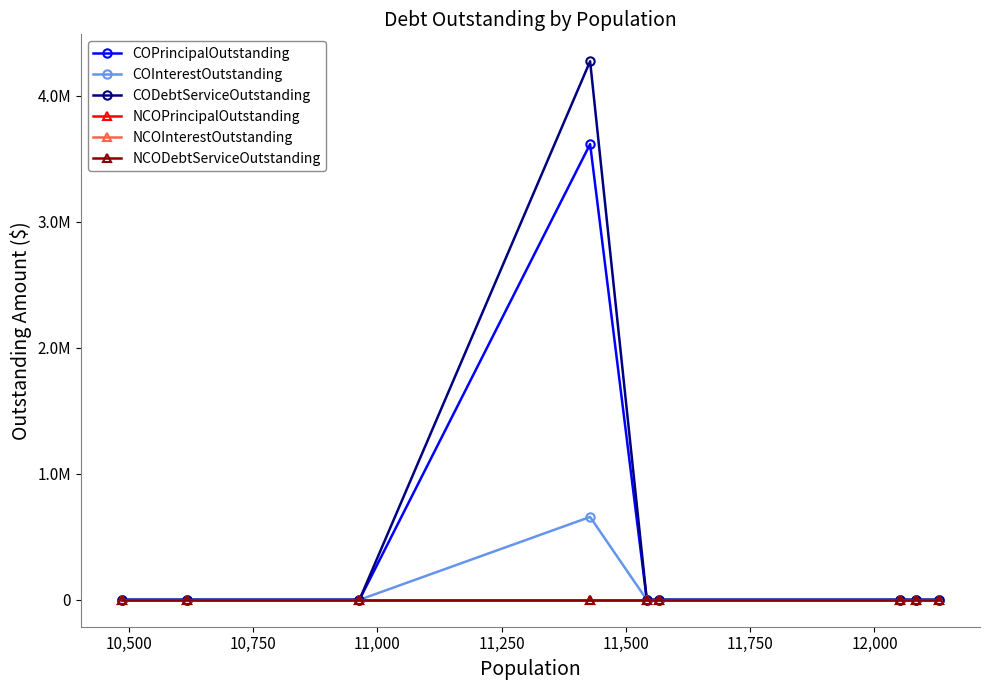

Which series has the largest total across all categories?

CODebtServiceOutstanding